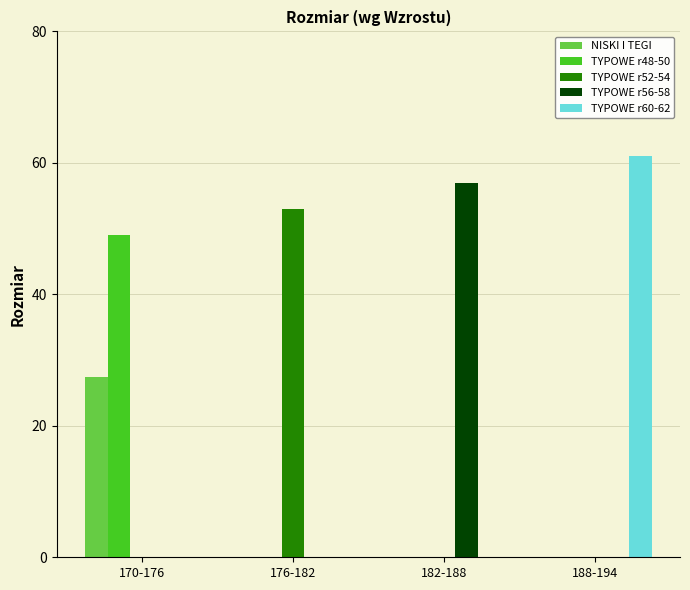

True or false: TYPOWE r56-58 has a value of 21.7 at 176-182.

False